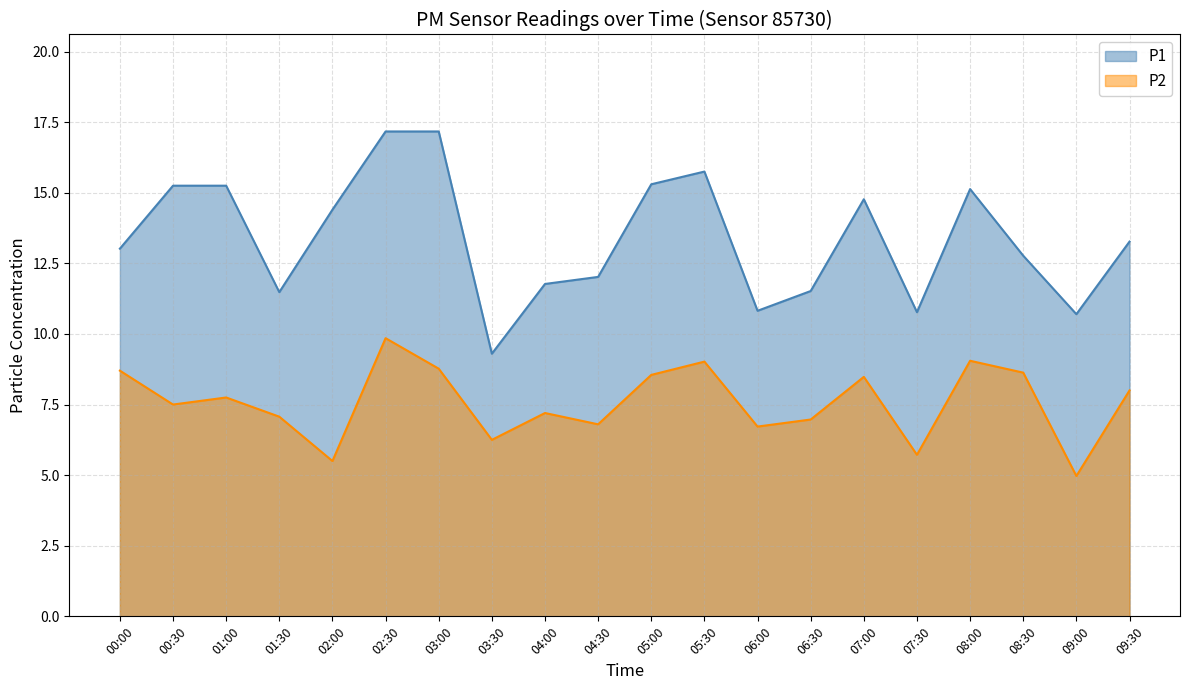

At which category is the sum across all series the highest?

02:30